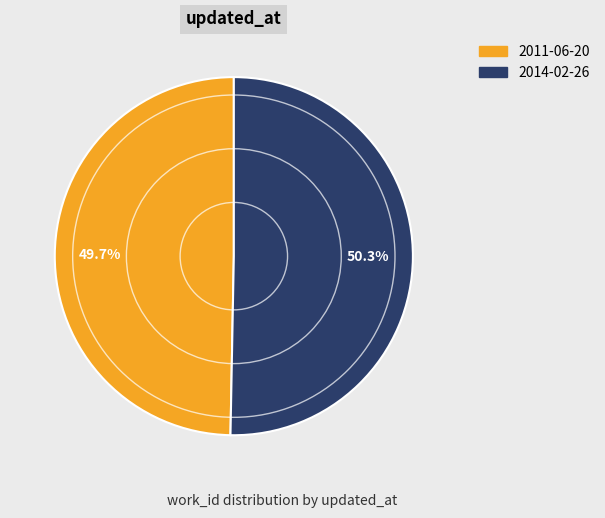

Which slice is the smallest?

2011-06-20